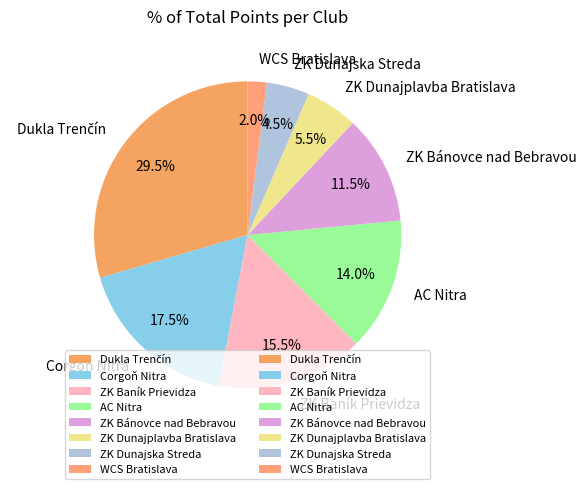

To the nearest percent, what is the difference between the ZK Dunajplavba Bratislava and ZK Dunajska Streda slice percentages?

1%